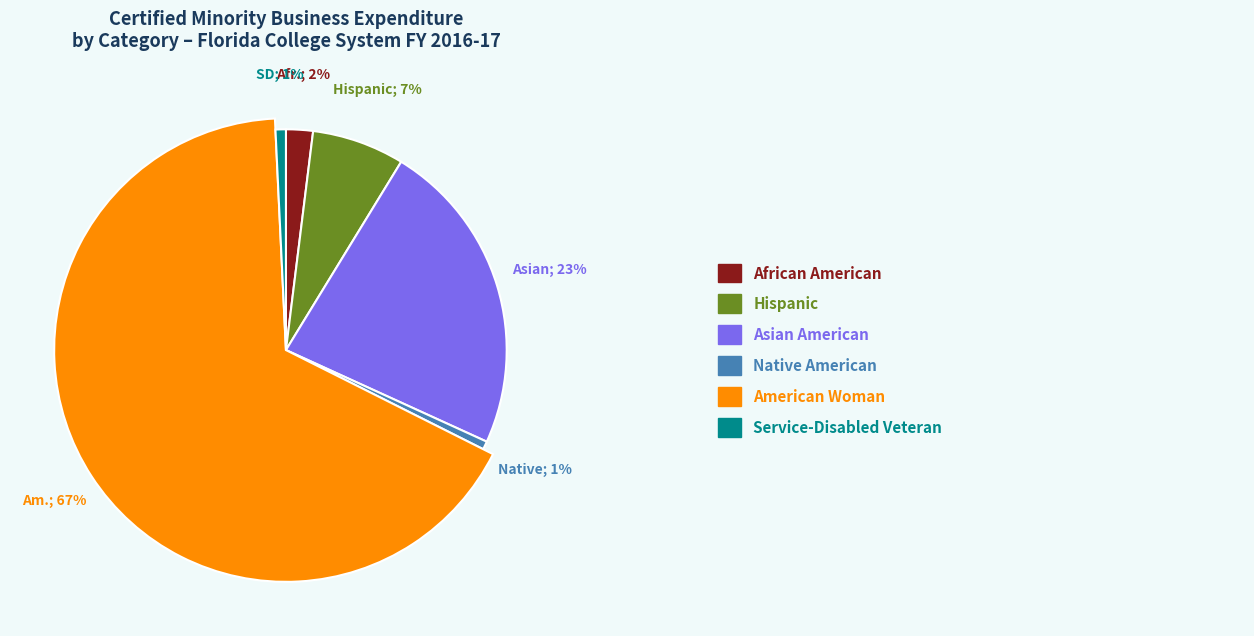

Which category accounts for the majority?

American Woman